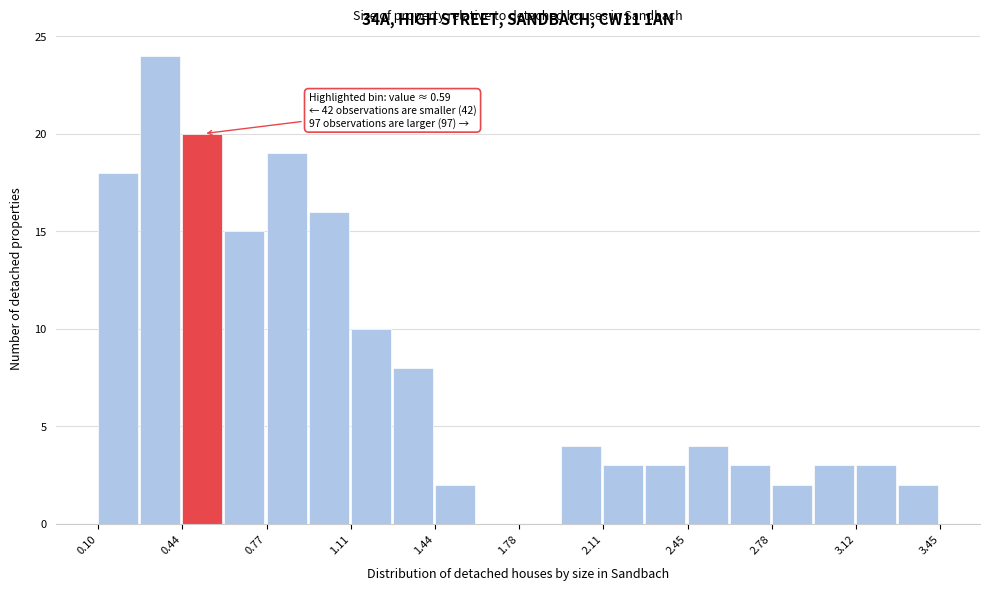

Read against the x-axis, roughly where is the centre of the tallest bar?

0.35